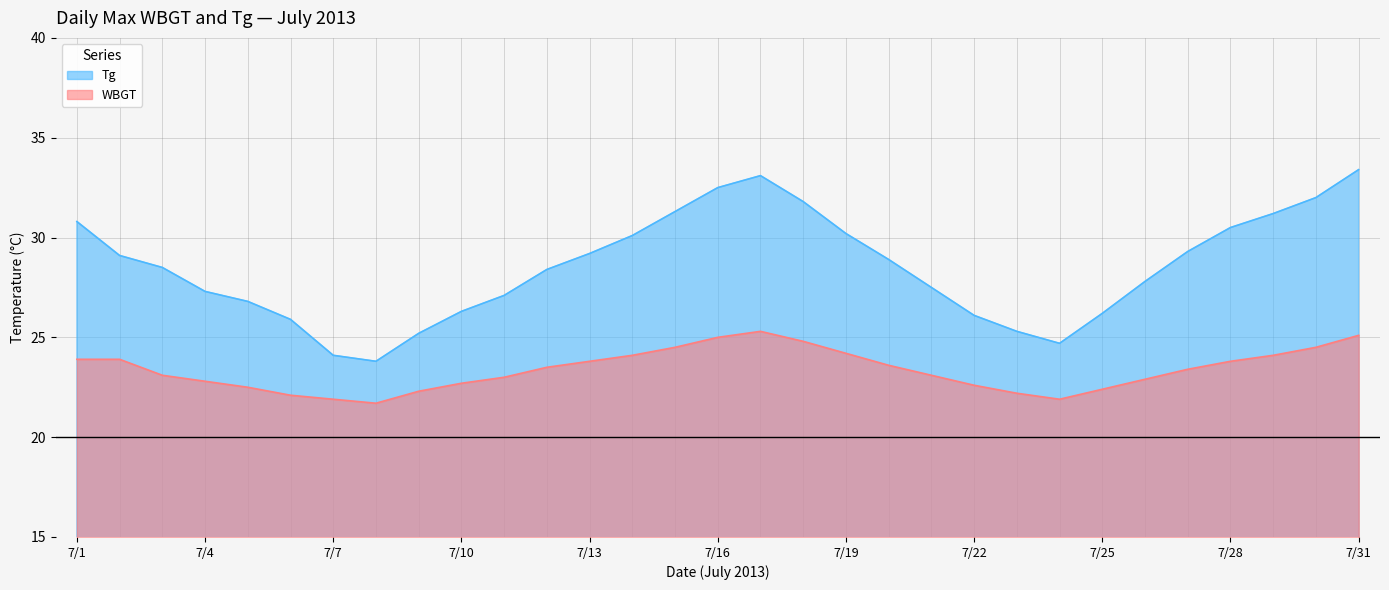

Rank the series by their maximum value, from lowest to highest.

WBGT, Tg